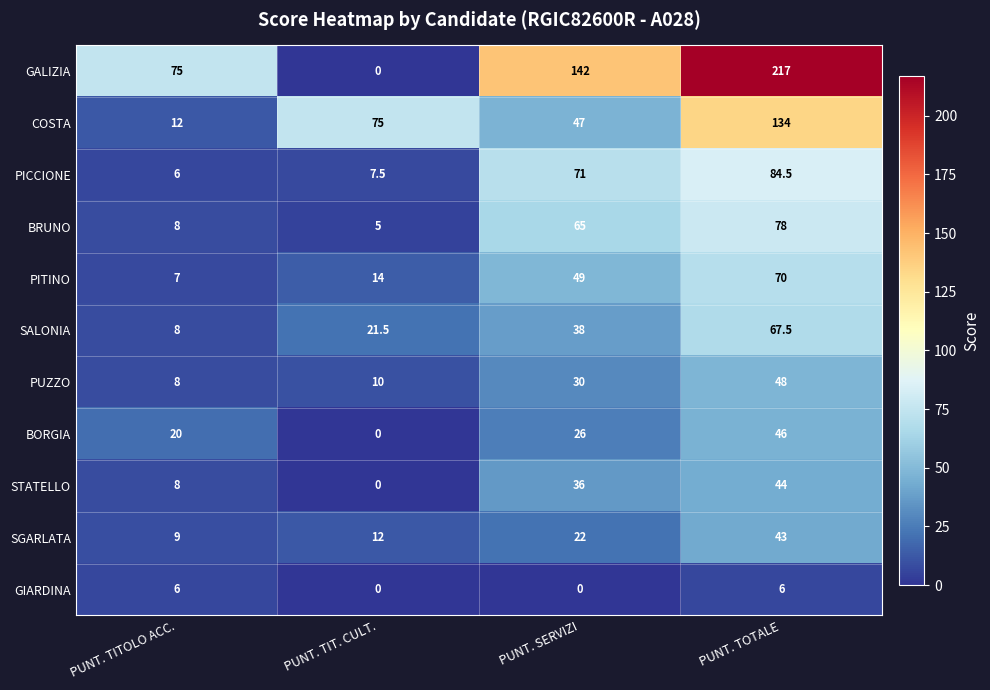

Which series has the largest range (max minus min)?

GALIZIA